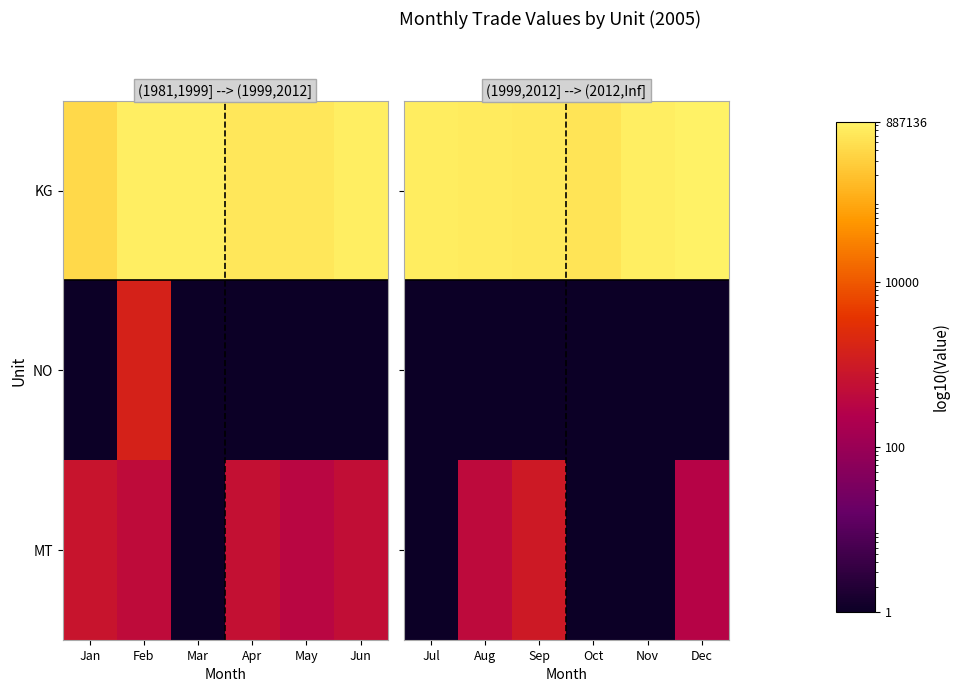

What is the minimum value for MT?

1